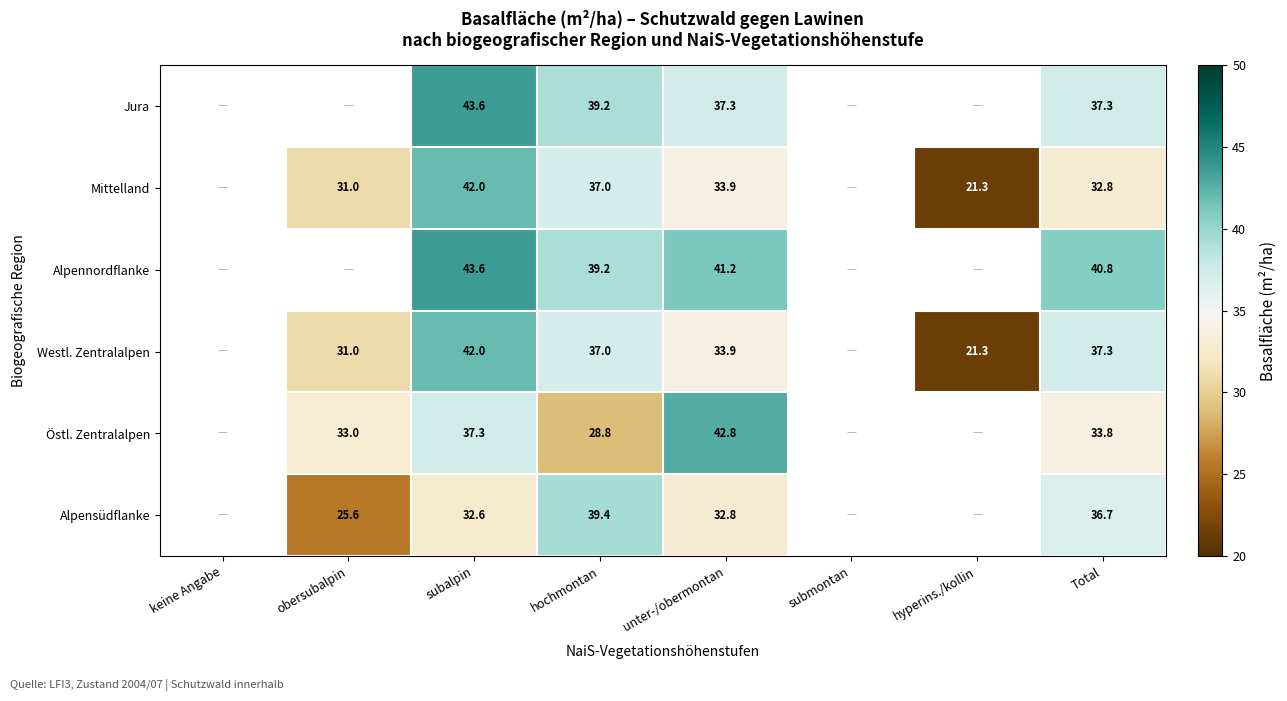

Is it true that Mittelland equals 14.0 at unter-/obermontan?

False